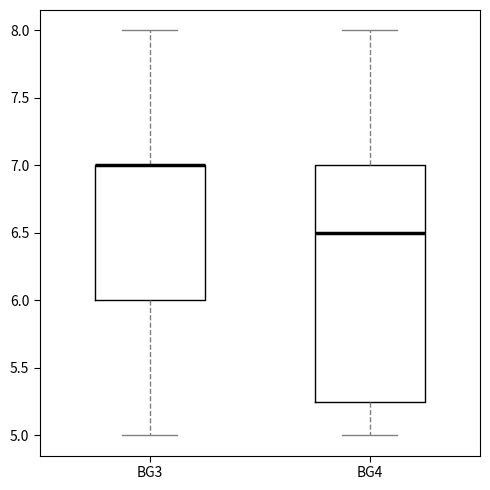

Reading left to right, transcribe this box plot: for each box, give where its median line is, the range the box spans, and where its two whiskers end, as read against the y-axis. The values are not printed on the chart, so give them approximately, as read against the axis.

BG3: median 7.00 (drawn on the box's upper edge), box 6.00 to 7.00, whiskers 5.00 to 8.00
BG4: median 6.50, box 5.25 to 7.00, whiskers 5.00 to 8.00